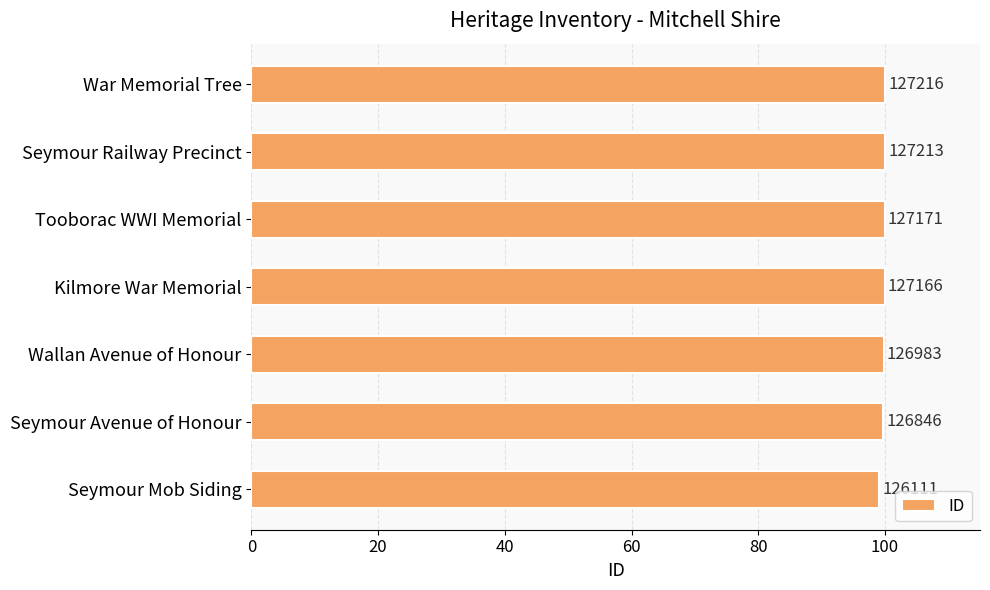

How many bars are there in total?

7